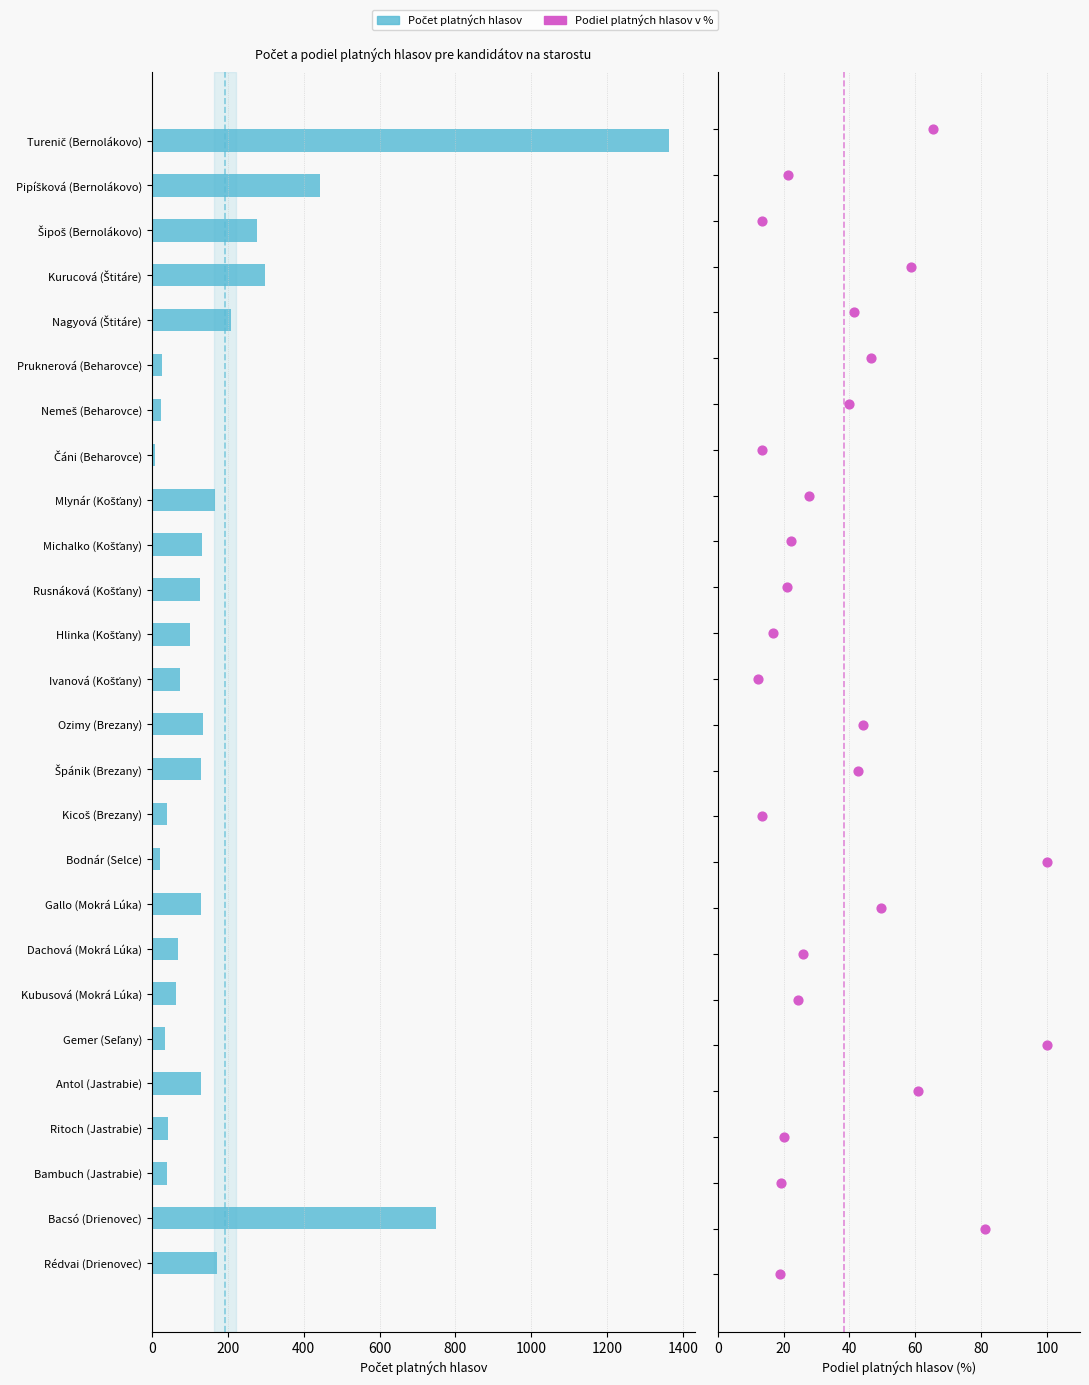

Is the value of Počet platných hlasov at 19 greater than the value of Podiel platných hlasov v % at 18?

Yes